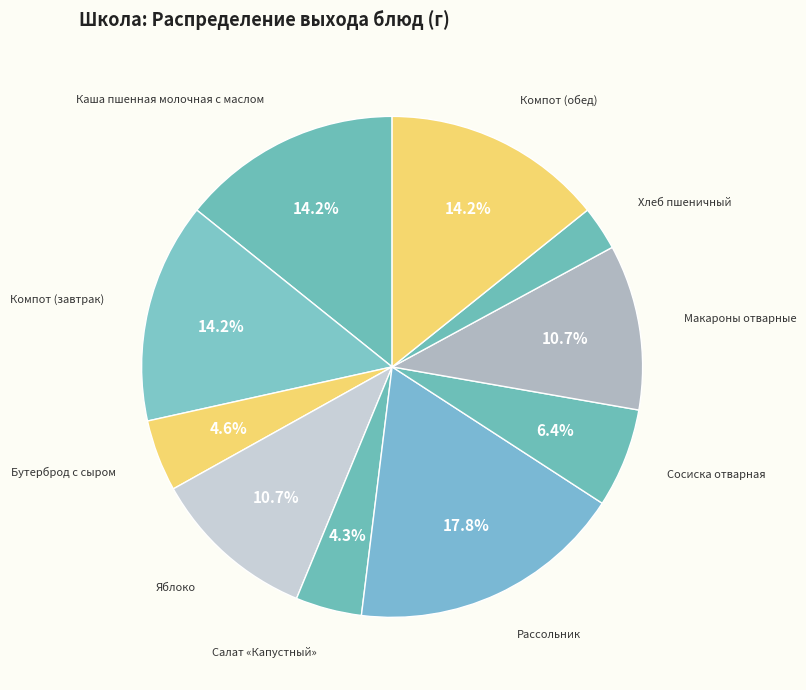

Count the number of slices in the pie.

10